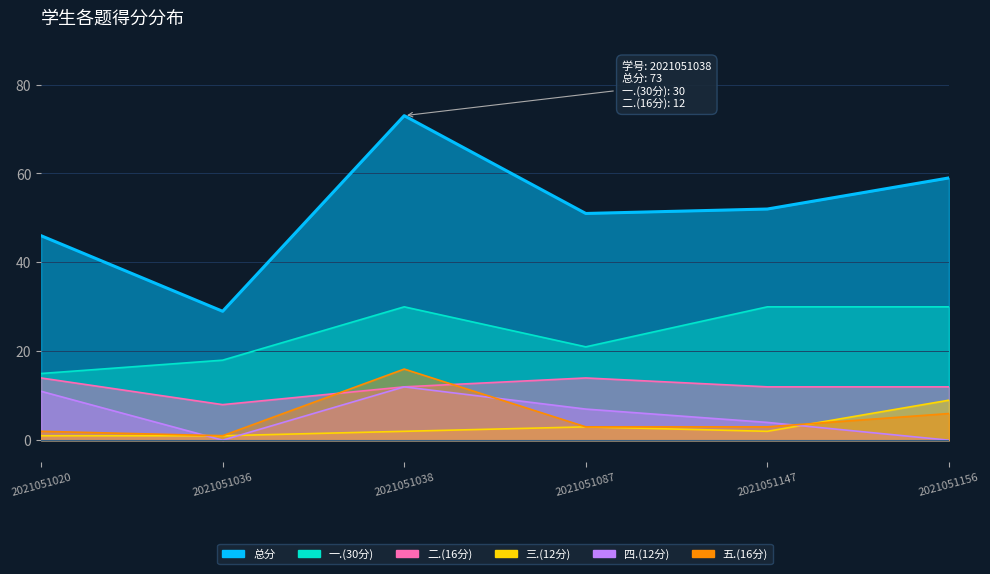

At which category does 总分 reach its first local valley?

2021051036